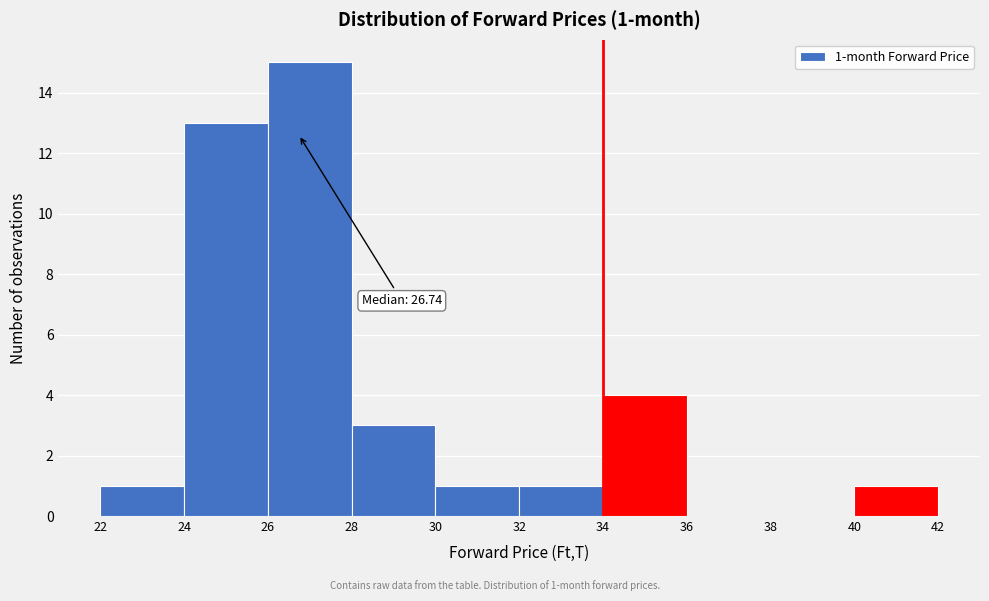

Over which range of the x-axis is the bar tallest?

26 to 28